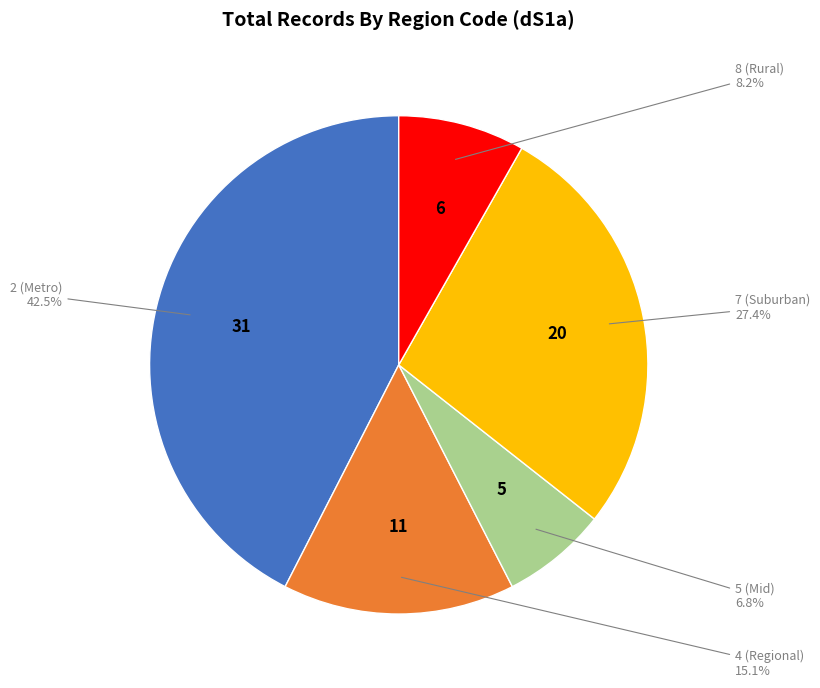

Is there any slice that represents more than half of the pie?

No